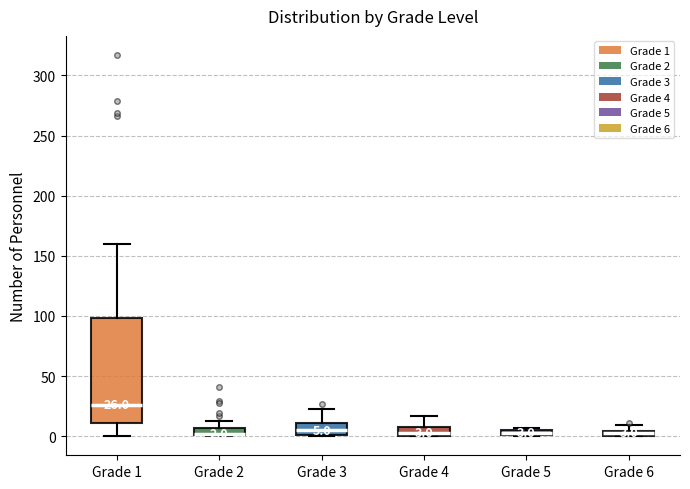

Comparing the boxes themselves (not the whiskers), which one is the tallest?

Grade 1